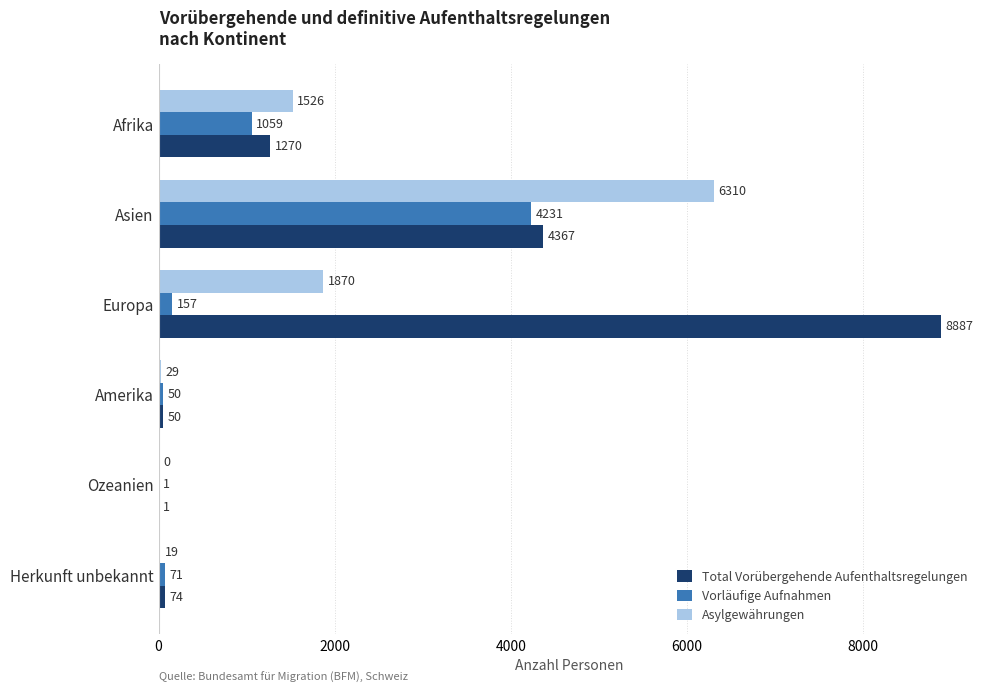

Which category has the highest value in the Total Vorübergehende Aufenthaltsregelungen series?

Europa